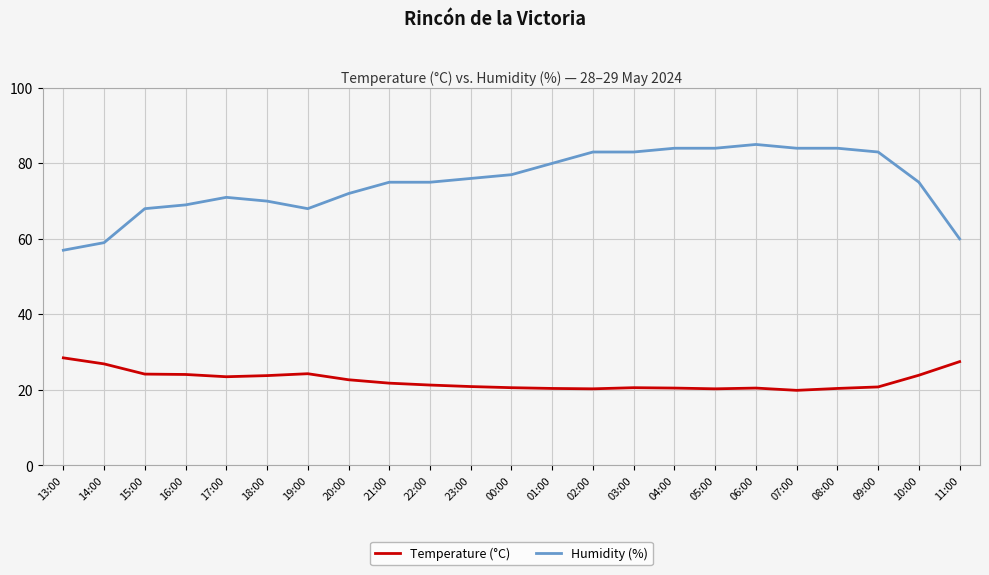

Rank the series by their maximum value, from lowest to highest.

Temperature (°C), Humidity (%)